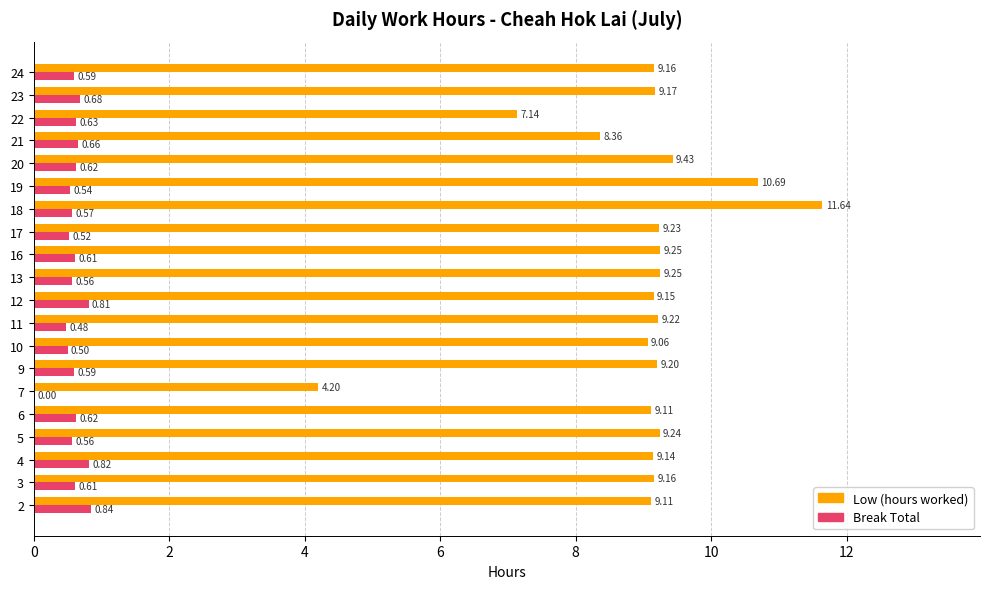

How many series are shown in this chart?

2